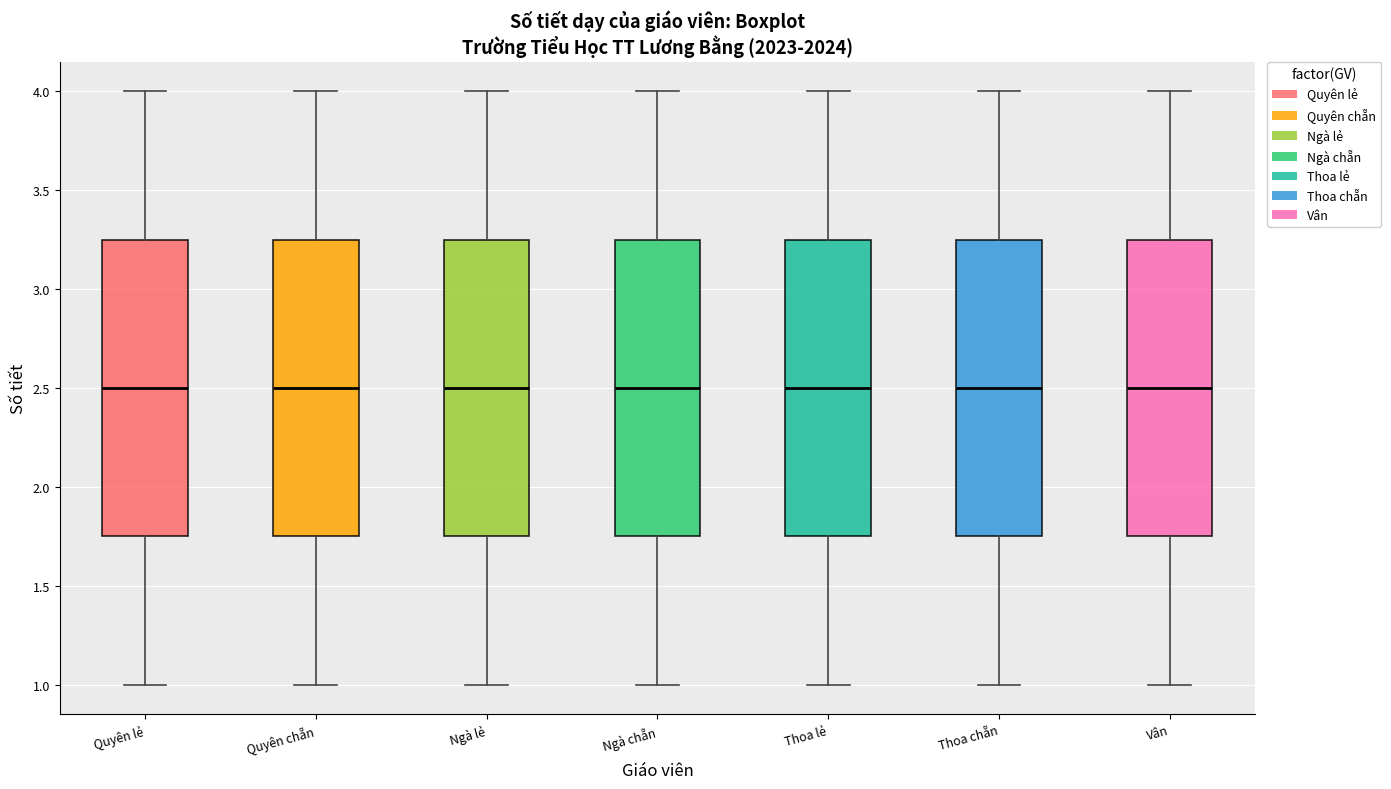

Where does the upper whisker of the box for Thoa lẻ end on the y-axis? The values are not printed on the chart, so give them approximately, as read against the axis.

4.00